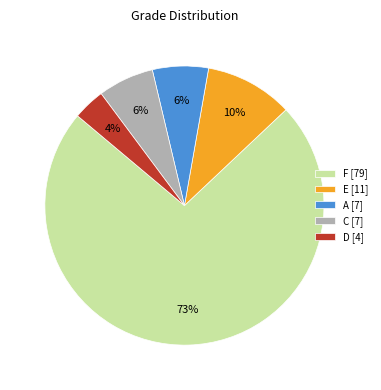

Count the number of slices in the pie.

5